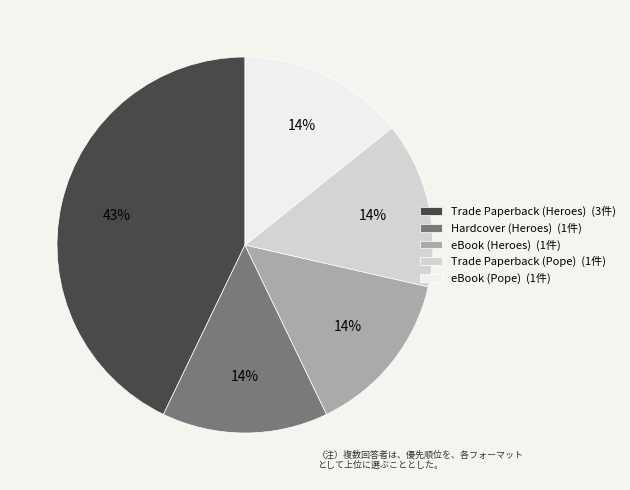

To the nearest percent, what is the difference between the largest and smallest slice percentages?

29%